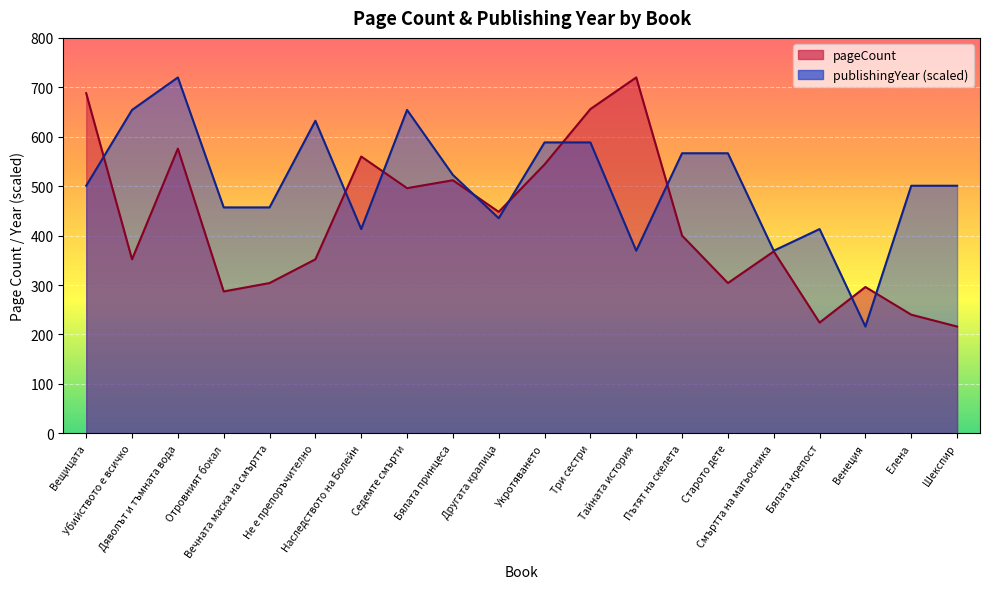

True or false: pageCount and publishingYear cross at least once.

True